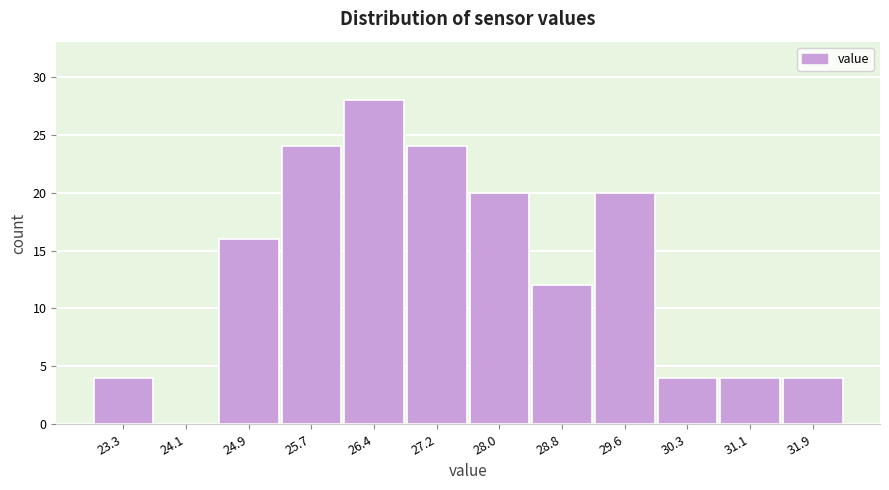

Which range on the x-axis has the tallest bar?

26.1 to 26.8